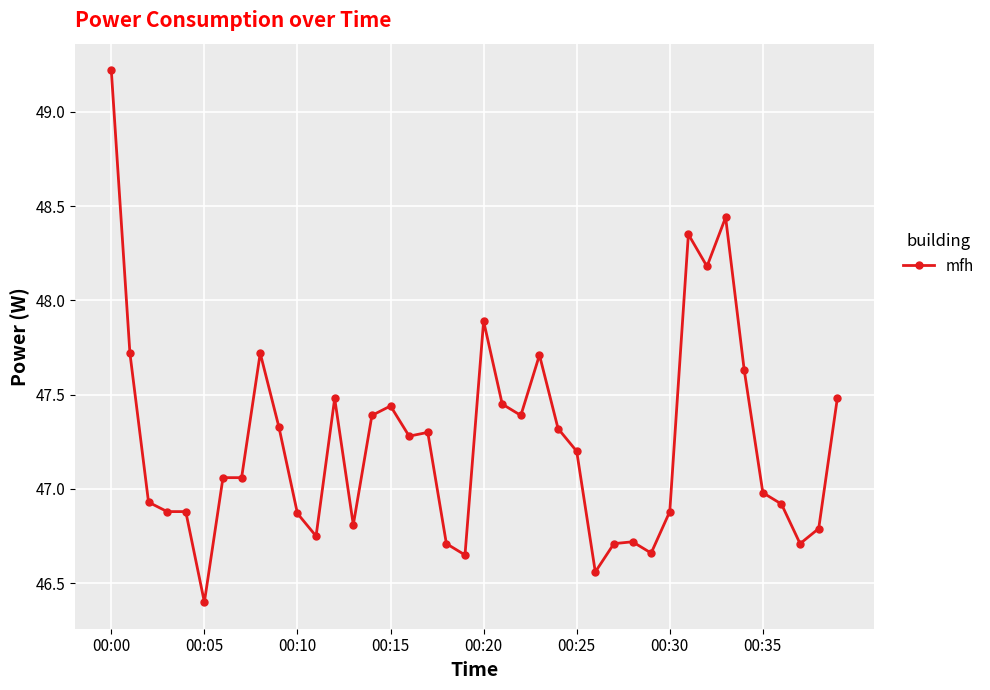

What is the greatest value displayed?

49.2